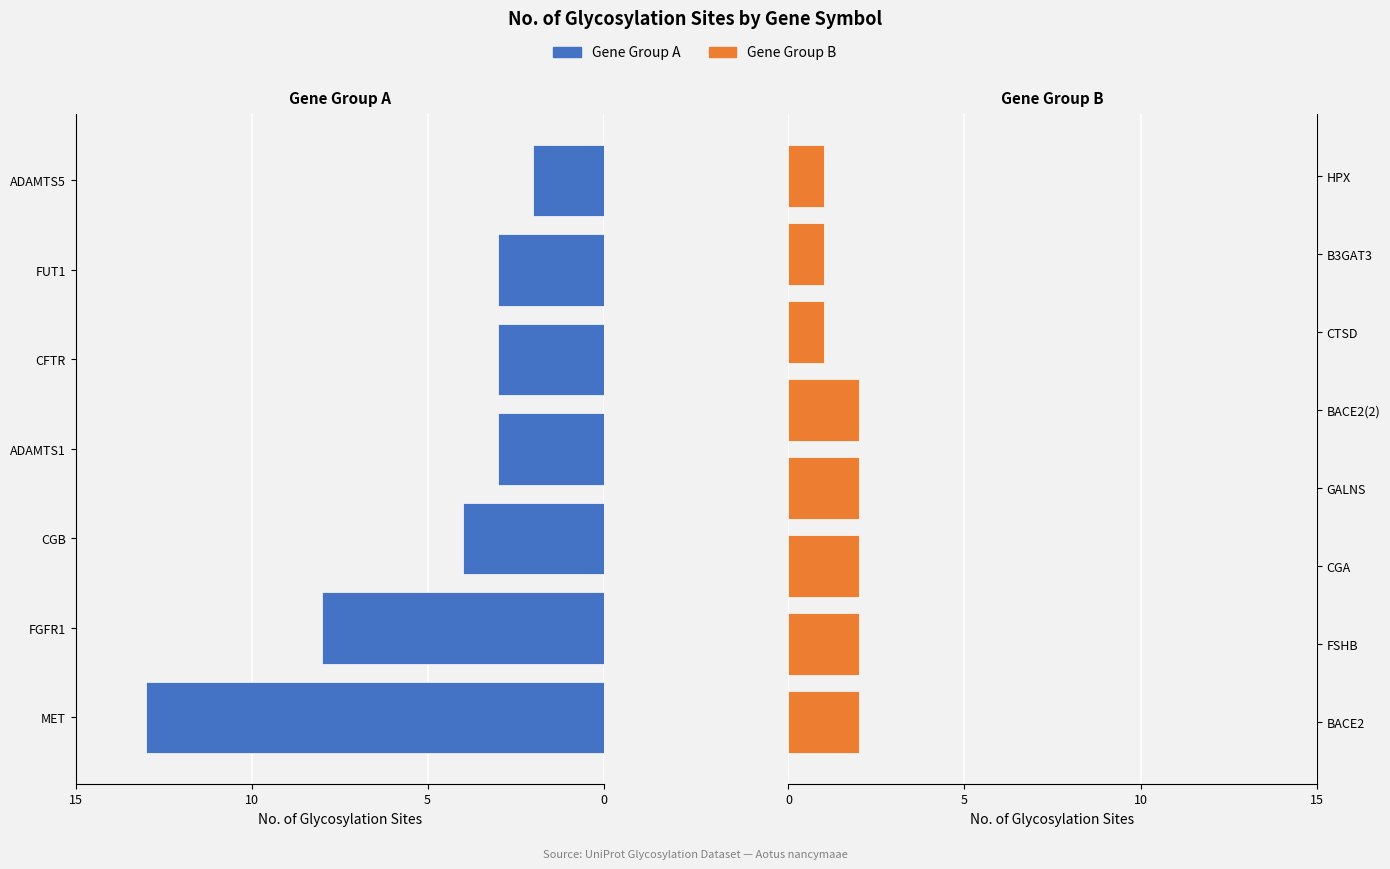

What is the maximum value shown in the chart?

13